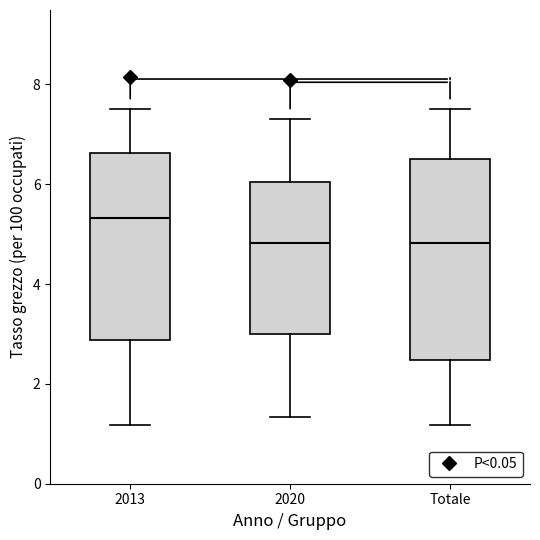

Where does the upper whisker of the box for 2020 end on the y-axis? The values are not printed on the chart, so give them approximately, as read against the axis.

7.4